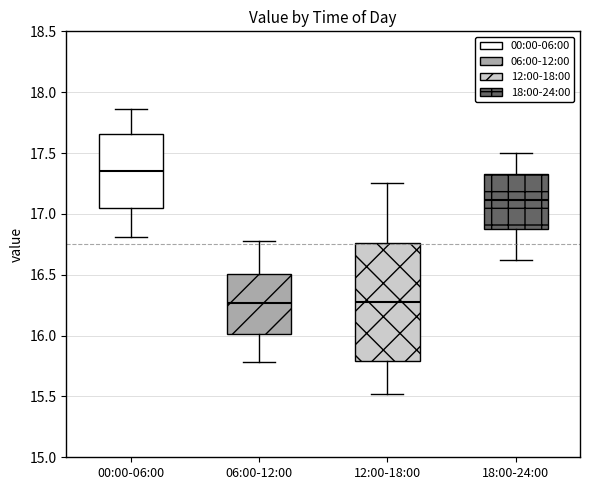

Comparing the boxes themselves (not the whiskers), which one is the tallest?

12:00-18:00